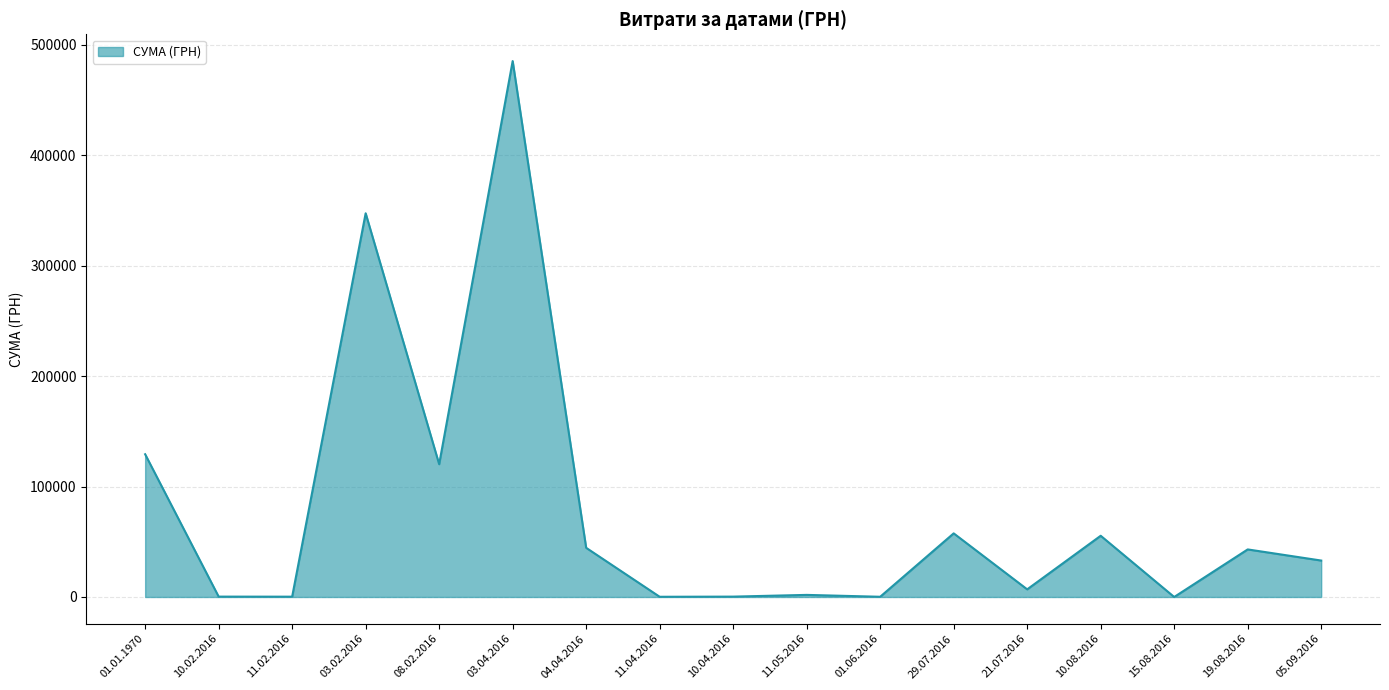

Which label corresponds to the largest value in the chart?

03.04.2016